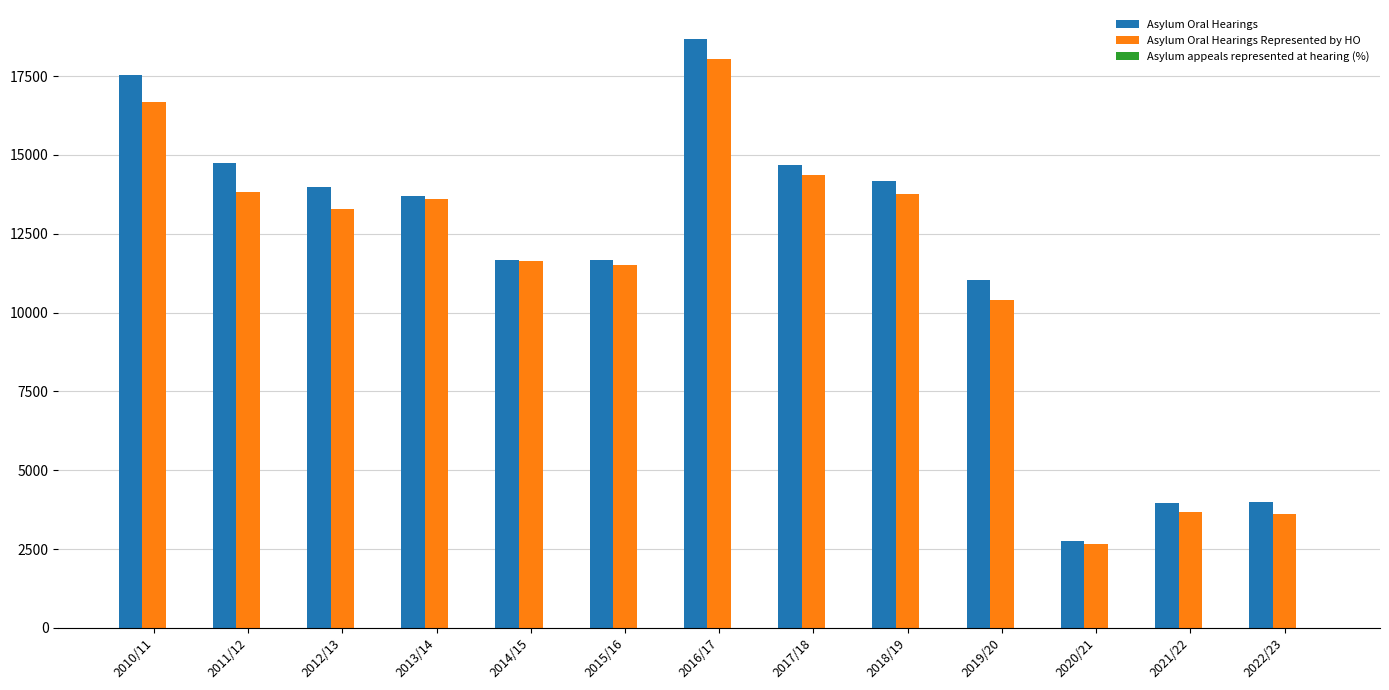

Between 2016/17 and 2019/20, which series saw the biggest shift?

Asylum Oral Hearings Represented by HO